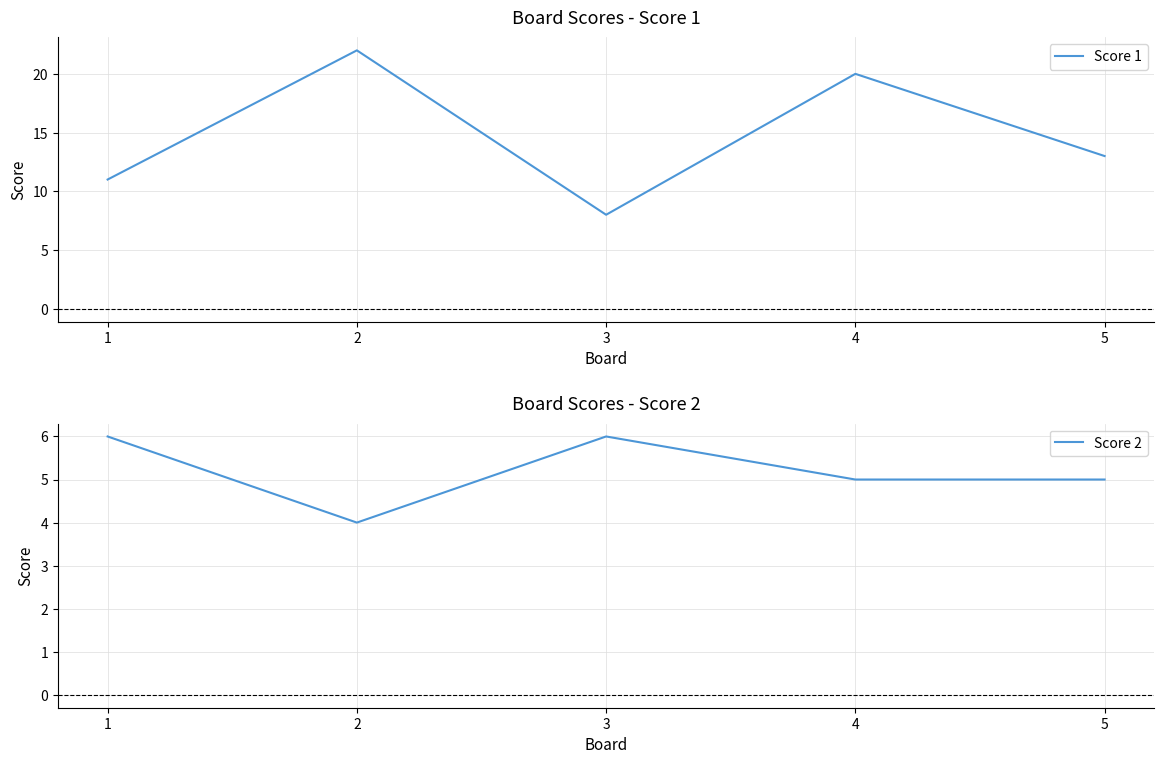

Which category has the highest value across all series?

2